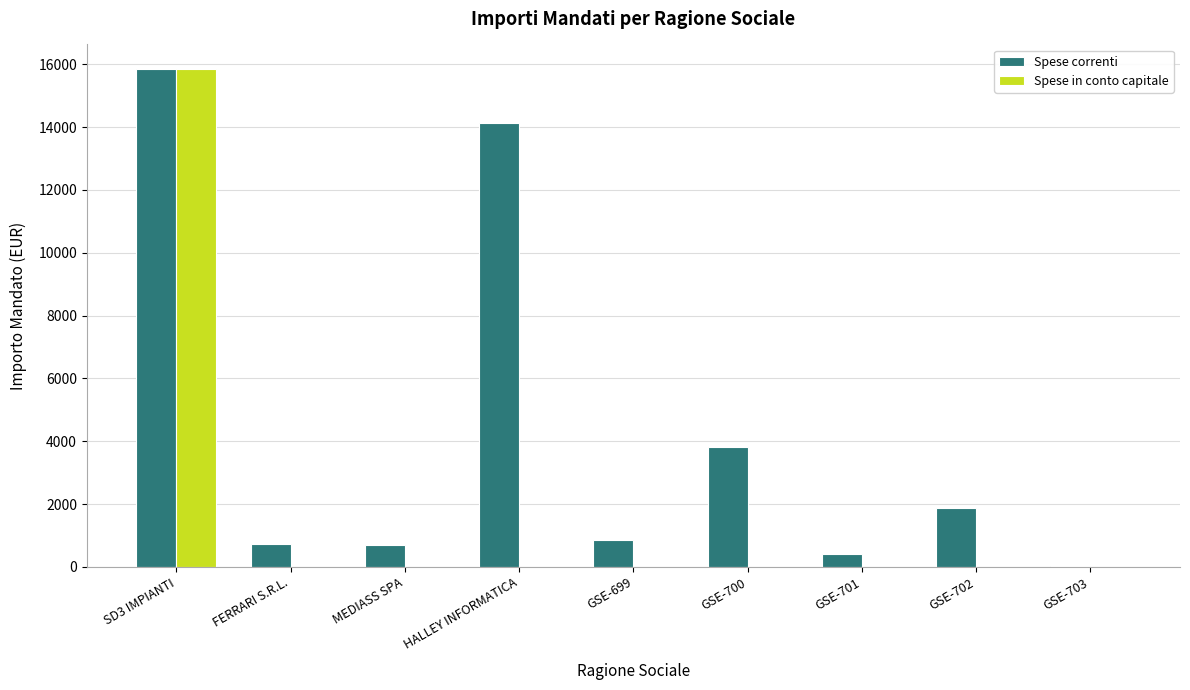

The value of Spese correnti at SD3 IMPIANTI is 25385.5. True or false?

False